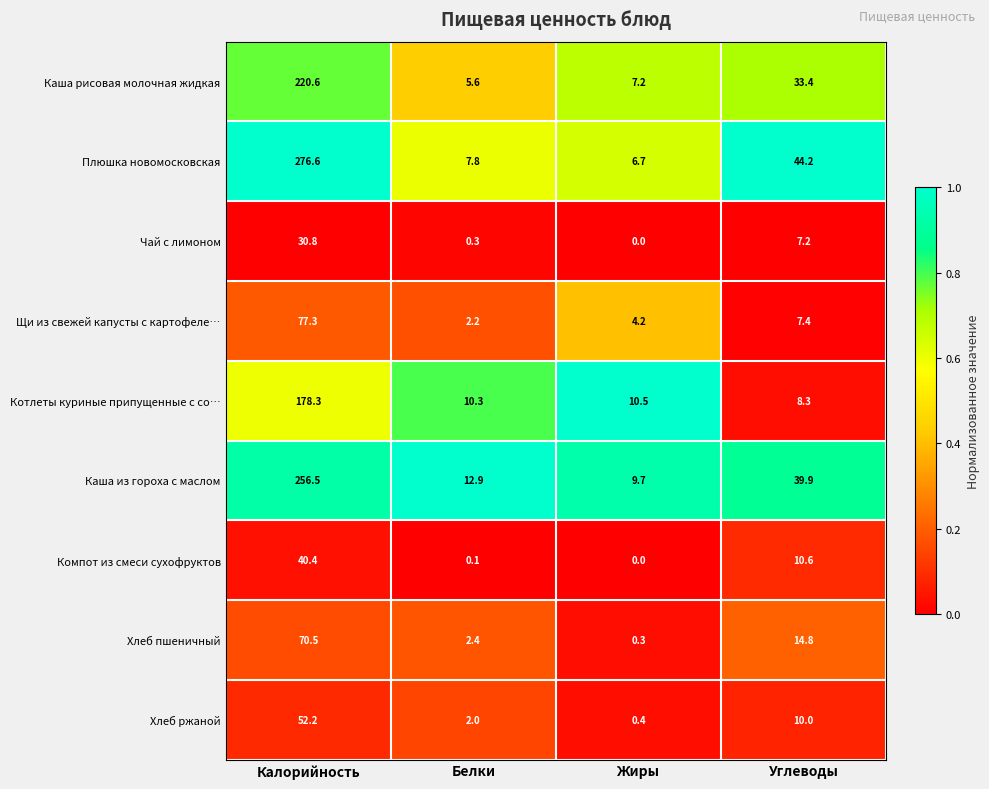

The Компот из смеси сухофруктов series shows 40.4 at Калорийность. True or false?

True